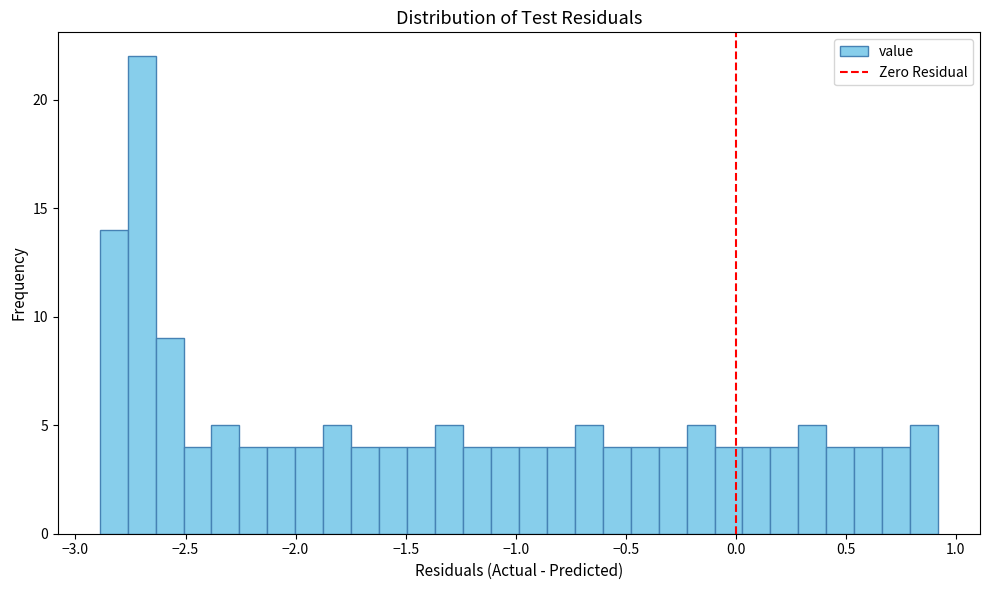

Around what value on the x-axis is the tallest bar? Give the approximate position of its centre, as read against the axis.

-2.70